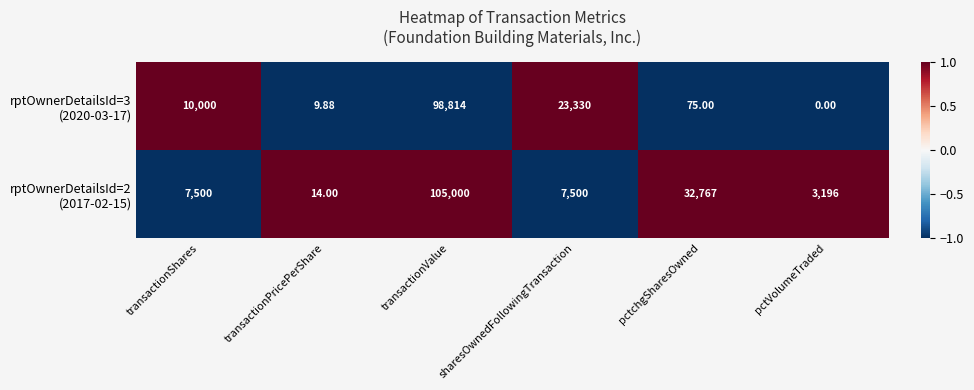

Which label corresponds to the largest value in the chart?

transactionValue